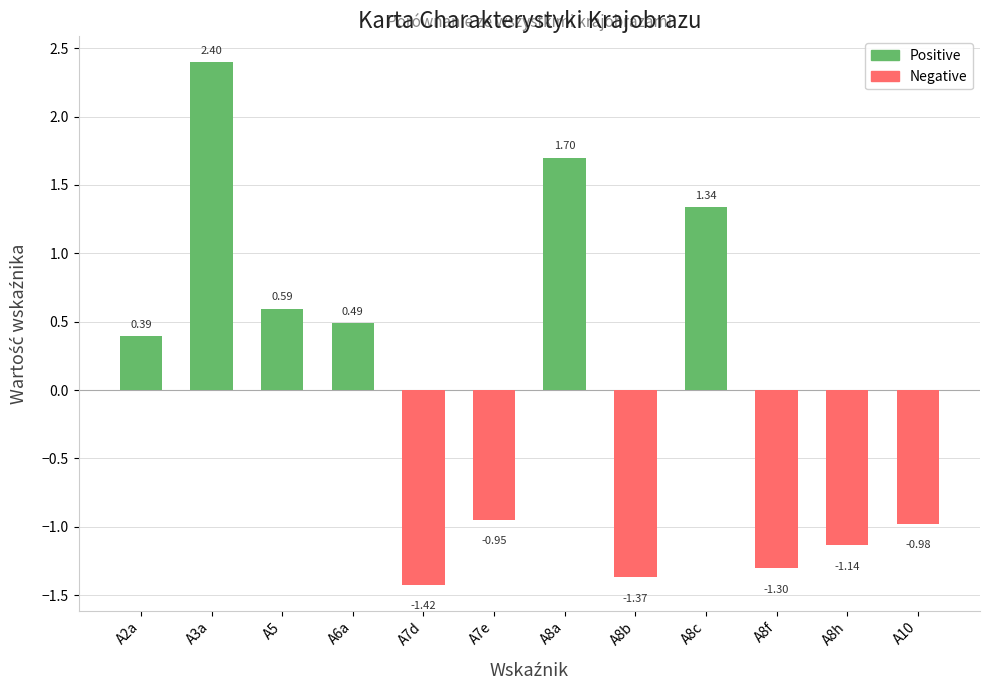

What is the difference between the maximum and minimum values in the Positive series?

2.4